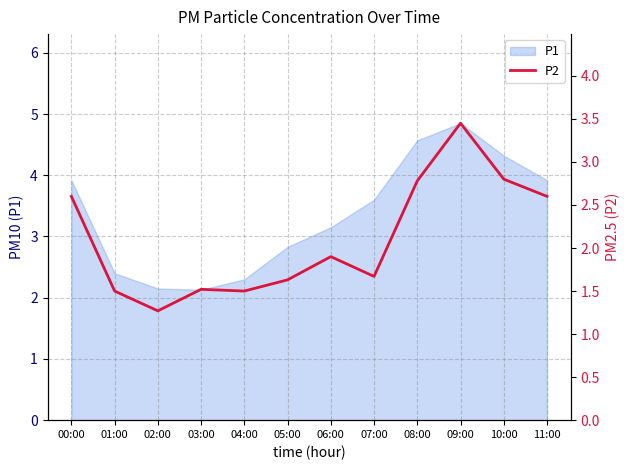

How many points are lower than both their immediate neighbors (excluding endpoints)?

3